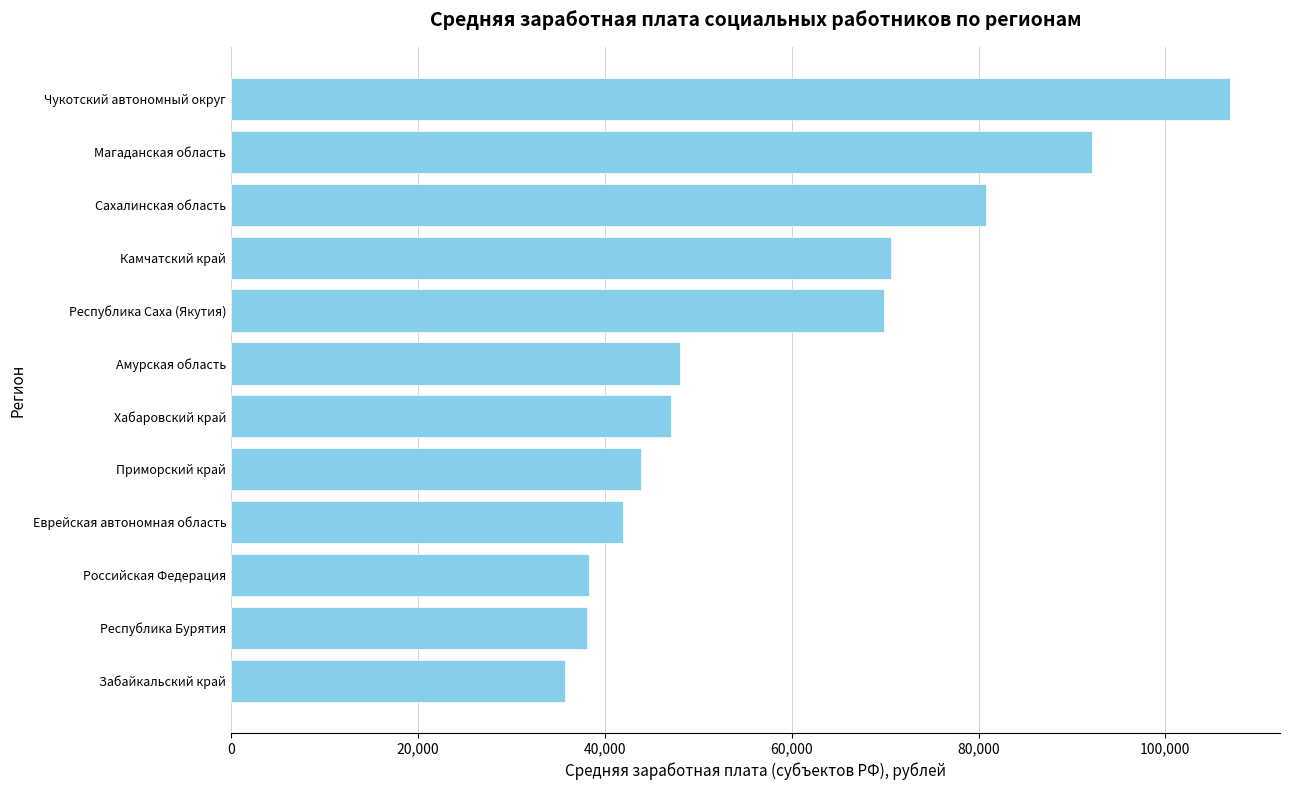

The value at Камчатский край is 112697.7. True or false?

False